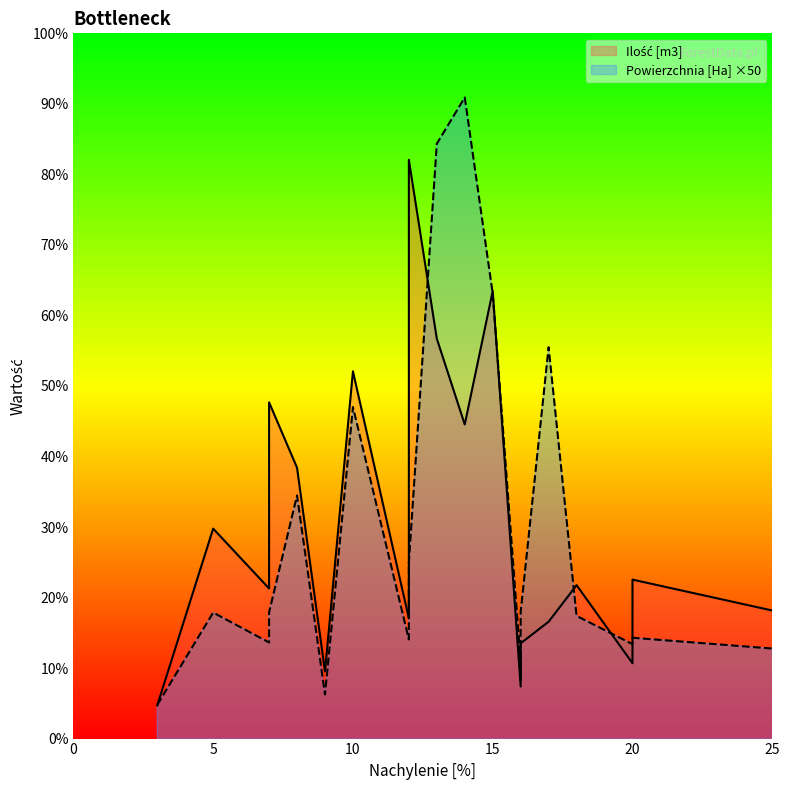

Does the chart display data point markers on the line(s)?

No